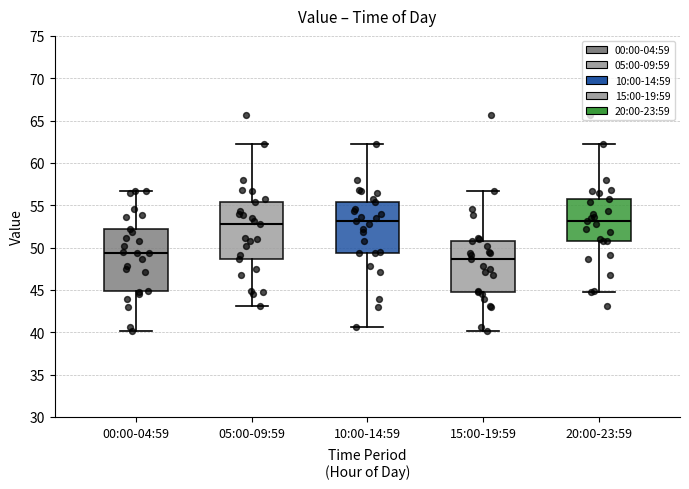

Reading left to right, transcribe this box plot: for each box, give where its median line is, the range the box spans, and where its two whiskers end, as read against the y-axis. The values are not printed on the chart, so give them approximately, as read against the axis.

00:00-04:59: median 49.5, box 45.0 to 52.0, whiskers 40.0 to 56.5
05:00-09:59: median 53.0, box 48.5 to 55.5, whiskers 43.0 to 62.5
10:00-14:59: median 53.0, box 49.5 to 55.5, whiskers 40.5 to 62.5
15:00-19:59: median 48.5, box 45.0 to 51.0, whiskers 40.0 to 56.5
20:00-23:59: median 53.0, box 51.0 to 55.5, whiskers 45.0 to 62.5